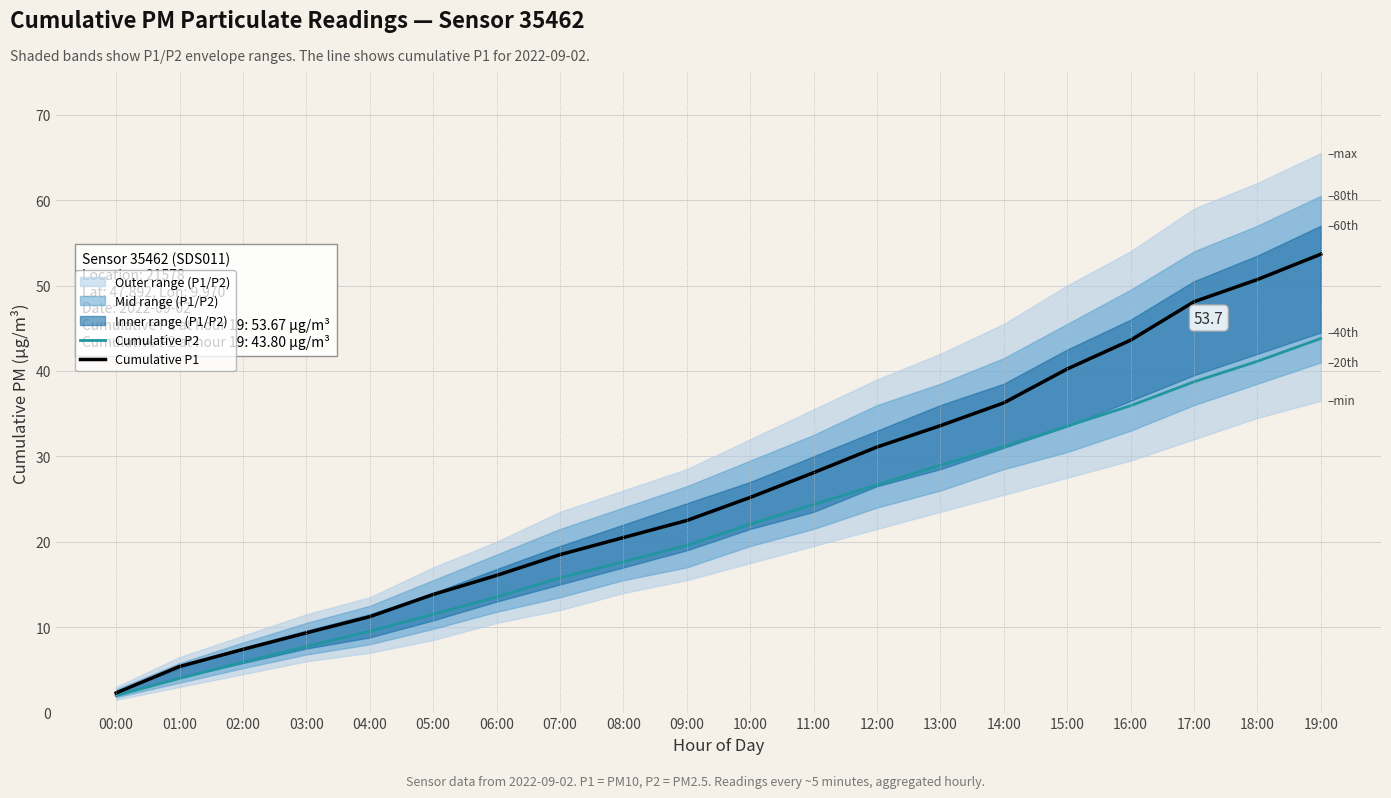

The value of Cumulative P1 at 09:00 is 8.2. True or false?

False